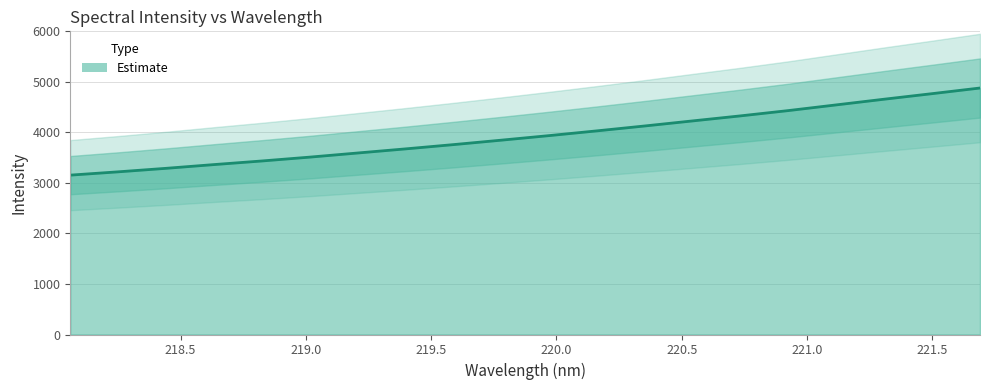

Count the number of categories in the chart.

20